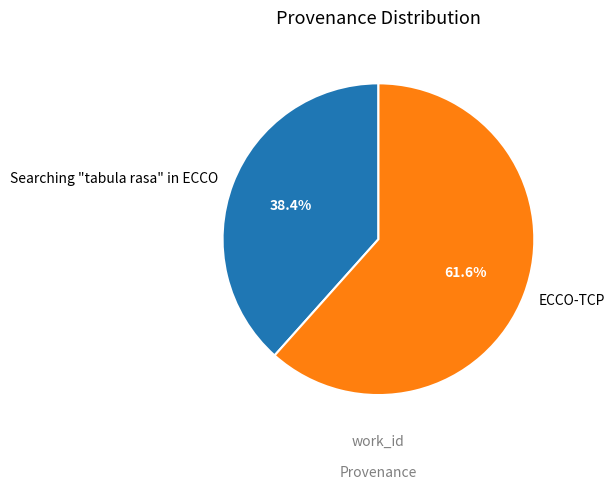

Rank the categories by value from lowest to highest.

Searching "tabula rasa" in ECCO, ECCO-TCP